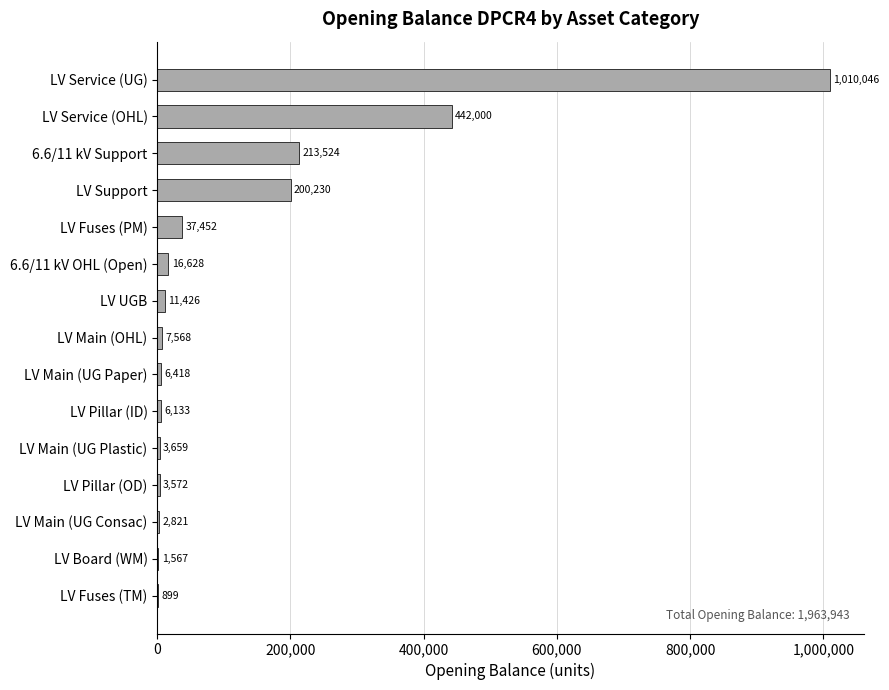

Between LV Pillar (ID) and 6.6/11 kV OHL (Open), which is larger?

6.6/11 kV OHL (Open)